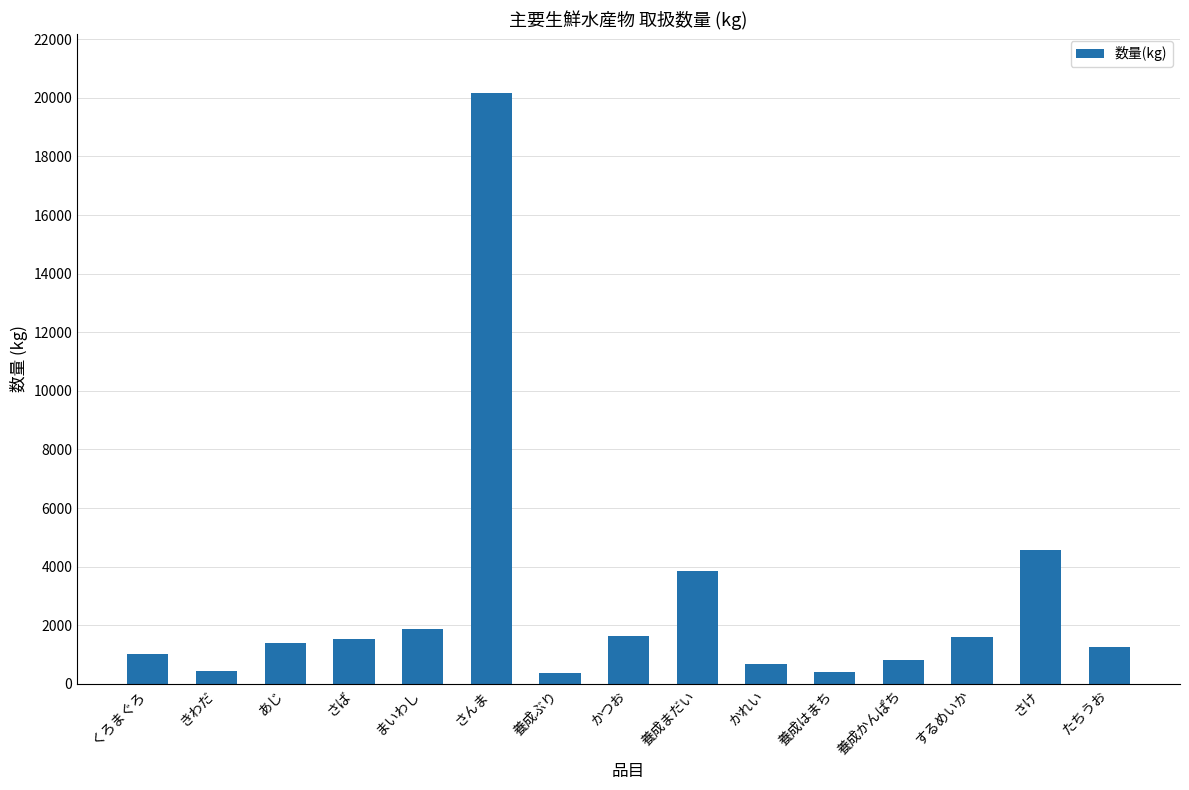

Which has a higher value, まいわし or 養成はまち?

まいわし